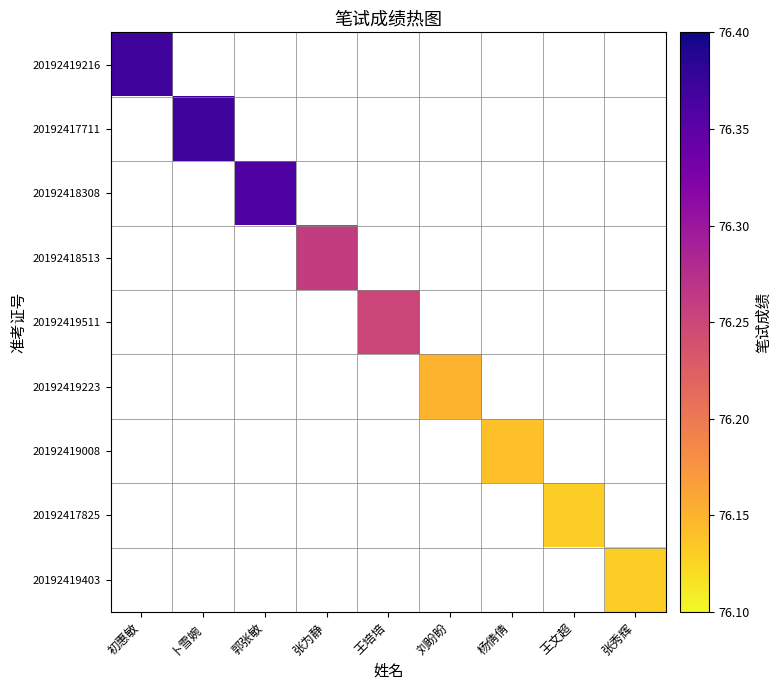

Count the number of categories in the chart.

9